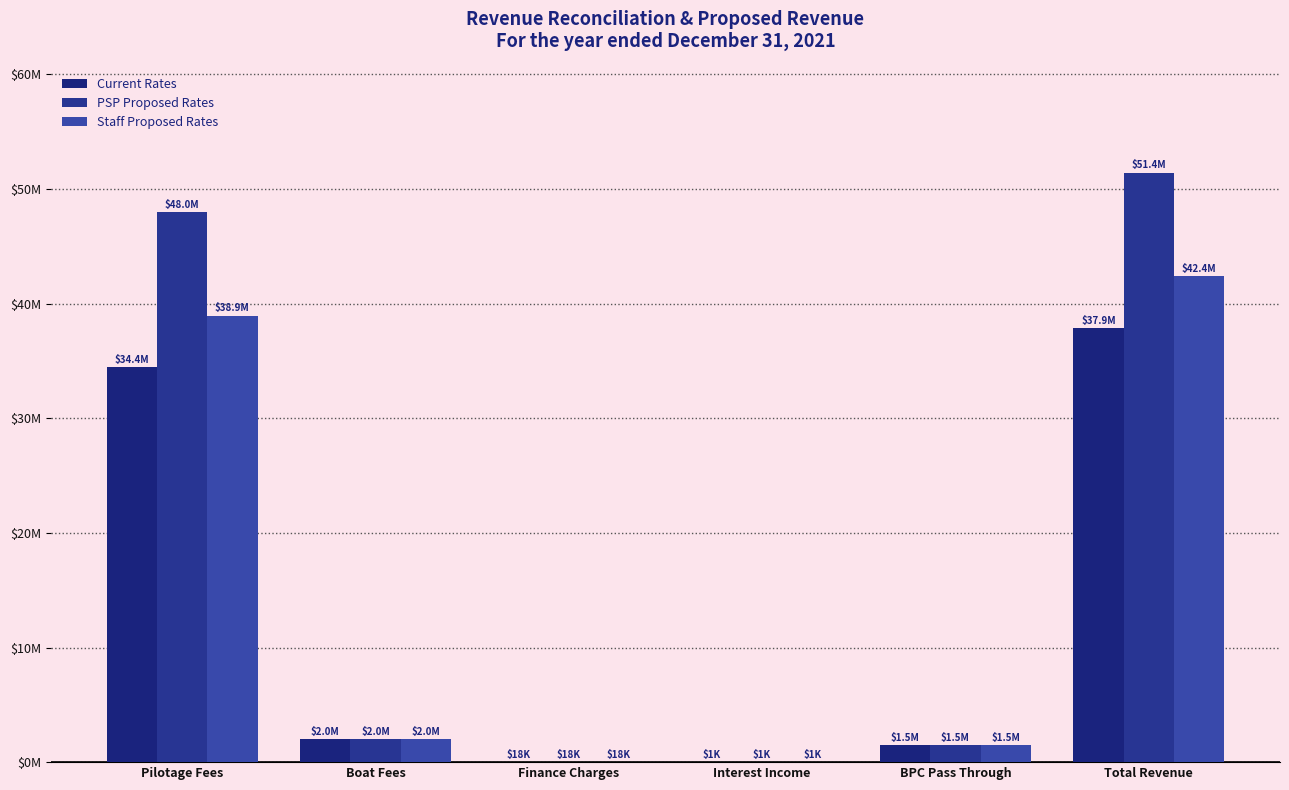

At which label does PSP Proposed Rates first exceed 1981164?

Pilotage Fees